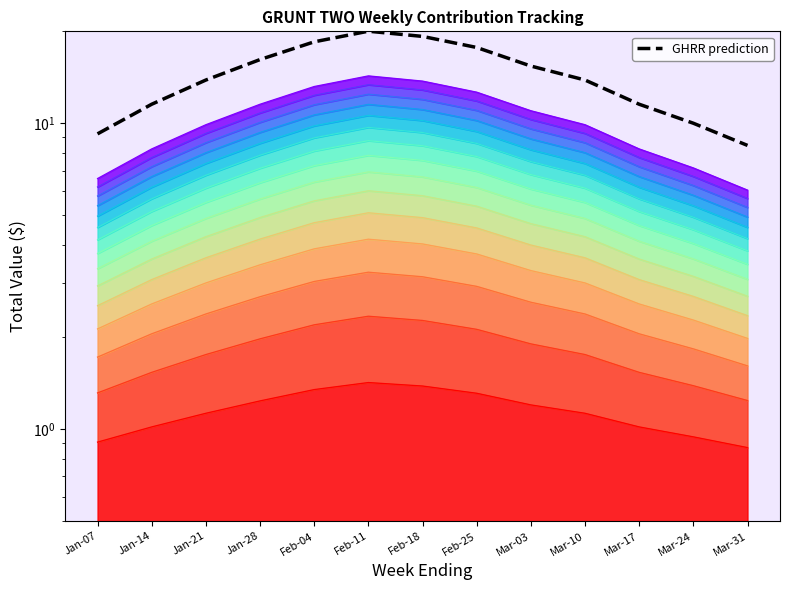

Where is the data nearest to the value 14?

Jan-21